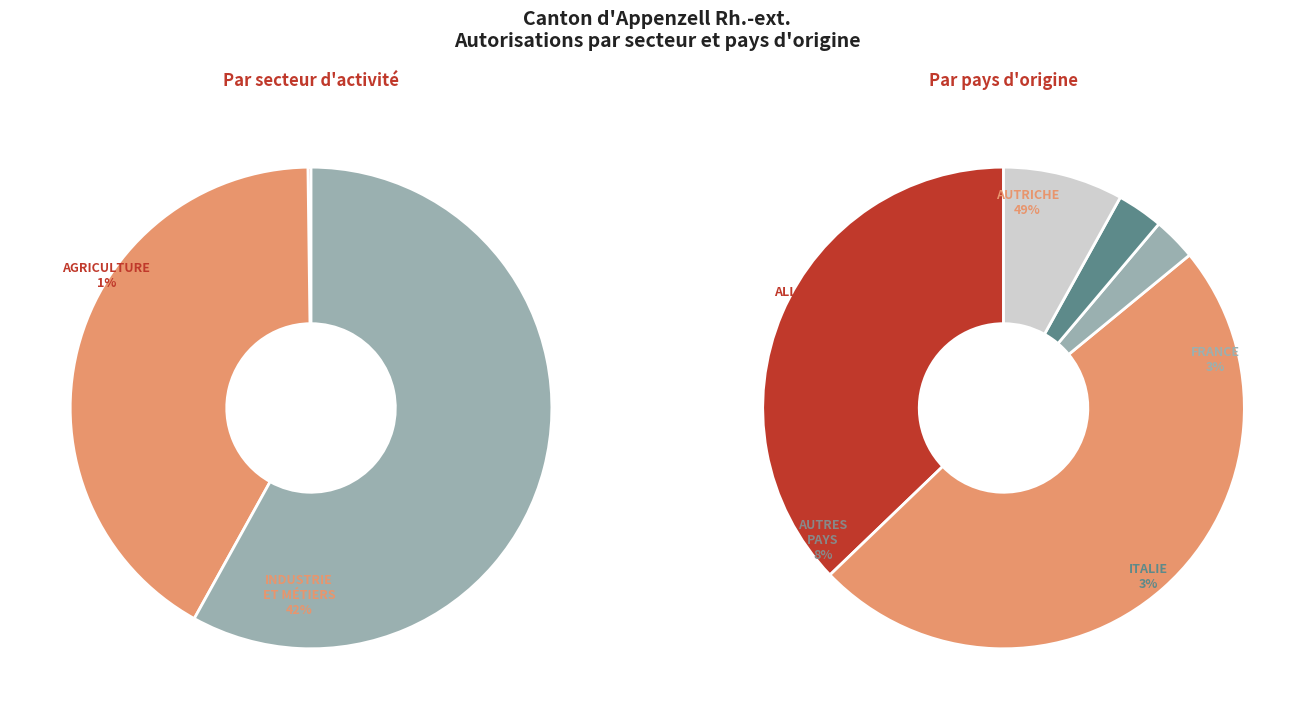

Rank the categories by value from highest to lowest.

Secteur services, Secteur industrie et métiers, Agriculture